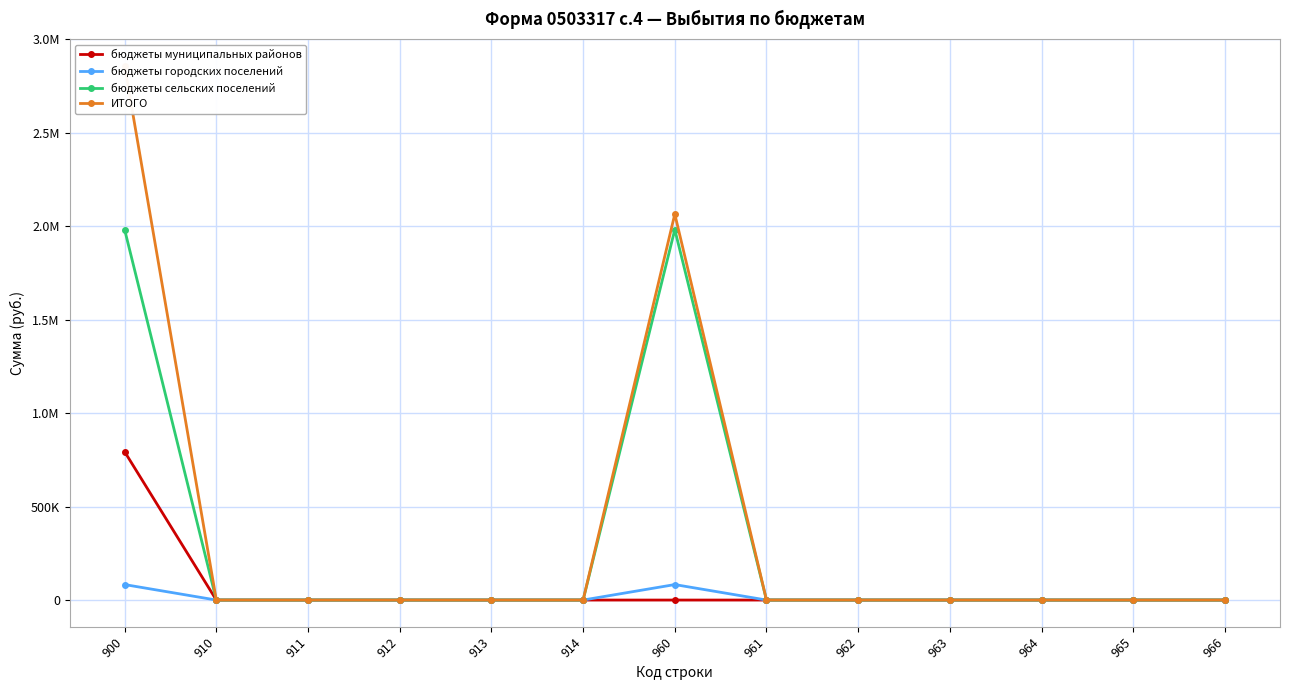

Reading left to right, transcribe all the data shown in this chart.

бюджеты муниципальных районов: 900=793889.5	910=0.0	911=0.0	912=0.0	913=0.0	914=0.0	960=0.0	961=0.0	962=0.0	963=0.0	964=0.0	965=0.0	966=0.0
бюджеты городских поселений: 900=82845.5	910=0.0	911=0.0	912=0.0	913=0.0	914=0.0	960=82845.5	961=0.0	962=0.0	963=0.0	964=0.0	965=0.0	966=0.0
бюджеты сельских поселений: 900=1982661.2	910=0.0	911=0.0	912=0.0	913=0.0	914=0.0	960=1982661.2	961=0.0	962=0.0	963=0.0	964=0.0	965=0.0	966=0.0
ИТОГО: 900=2859396.2	910=0.0	911=0.0	912=0.0	913=0.0	914=0.0	960=2065506.7	961=0.0	962=0.0	963=0.0	964=0.0	965=0.0	966=0.0